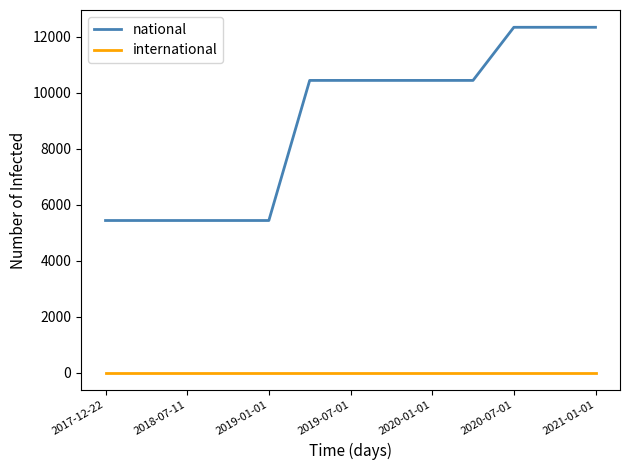

True or false: national and international cross at least once.

False